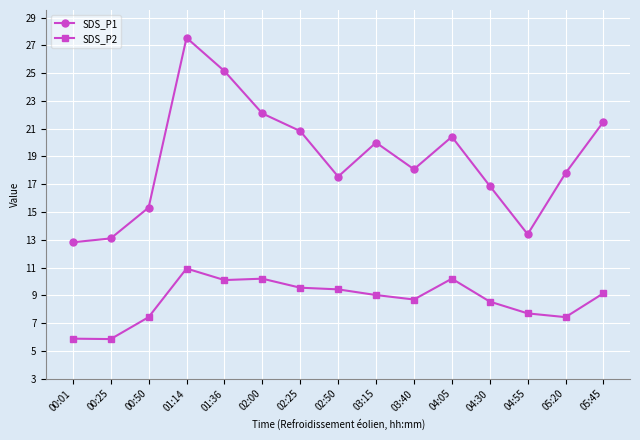

Where is the first local maximum for SDS_P2?

01:14